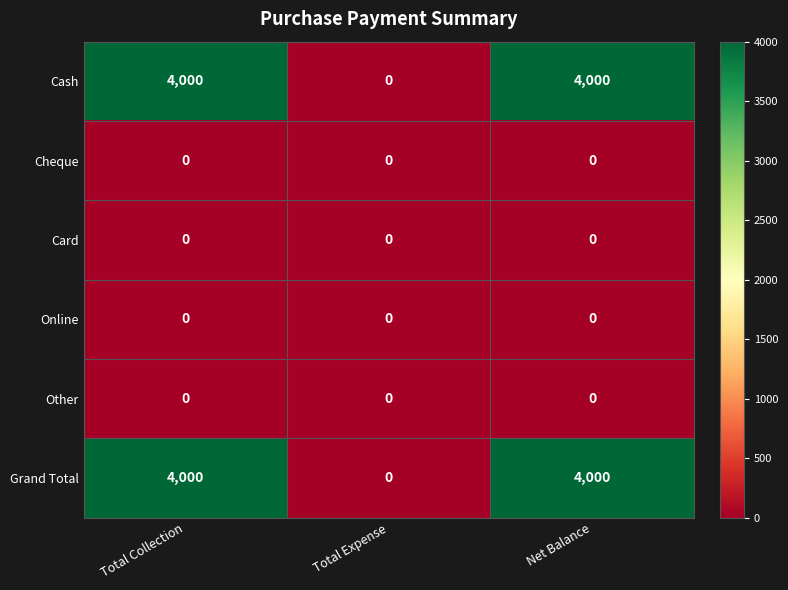

Is it true that Card equals 0 at Total Expense?

True